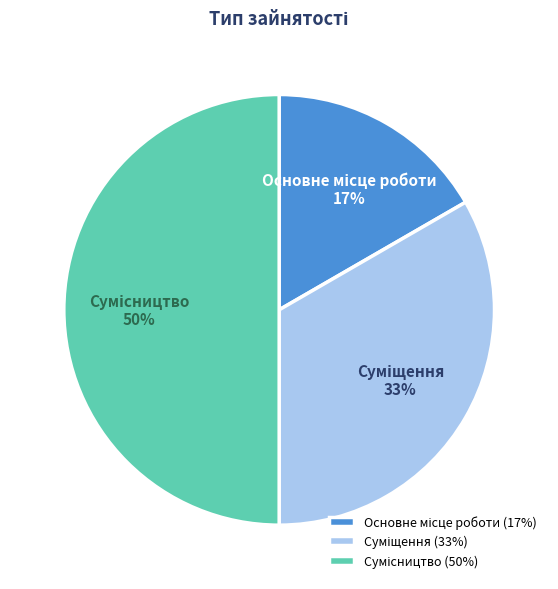

To the nearest percent, what is the average slice percentage?

33%